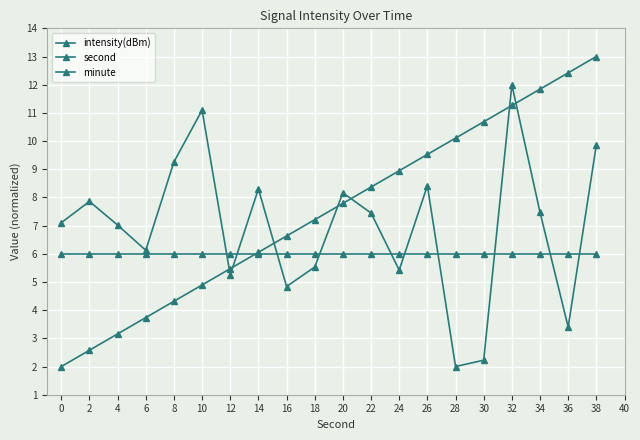

How many data points in second are less than 7?

9